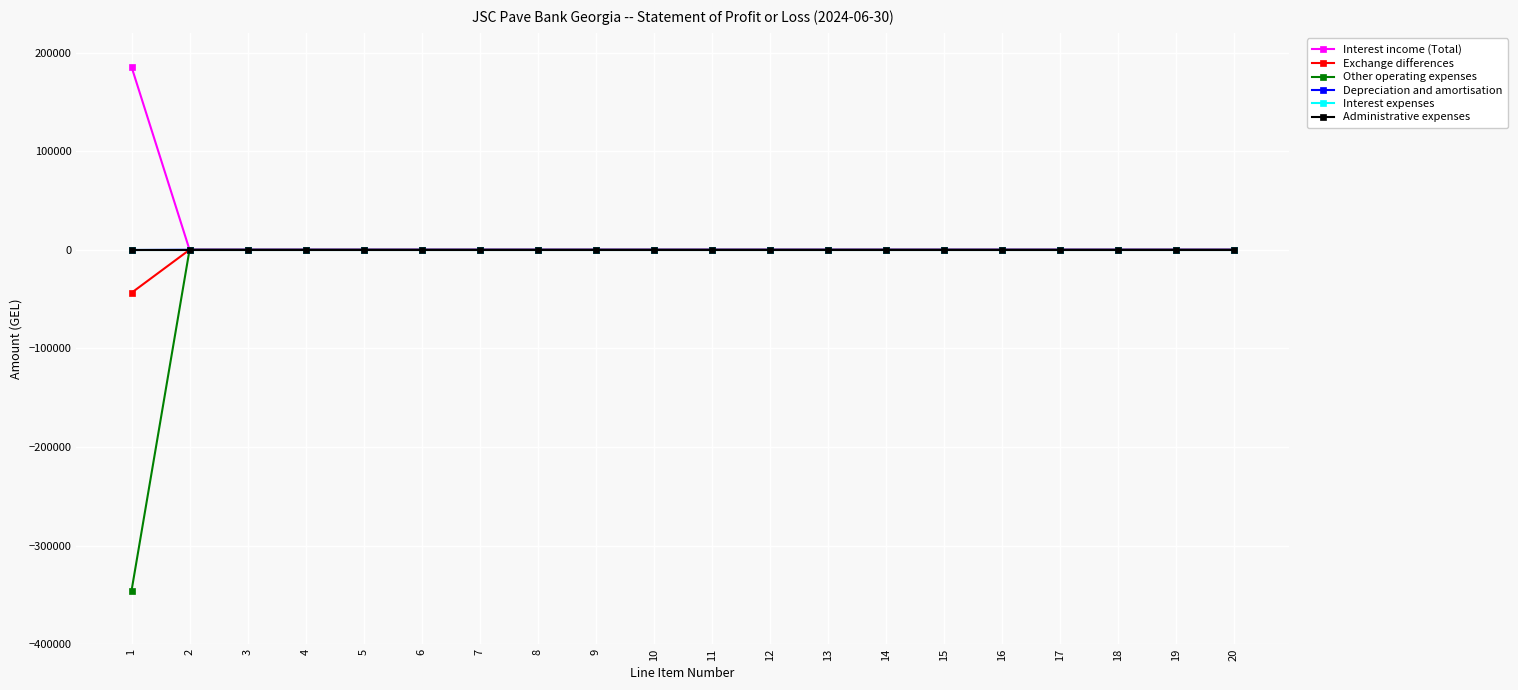

Which series has the widest spread of values?

Other operating expenses